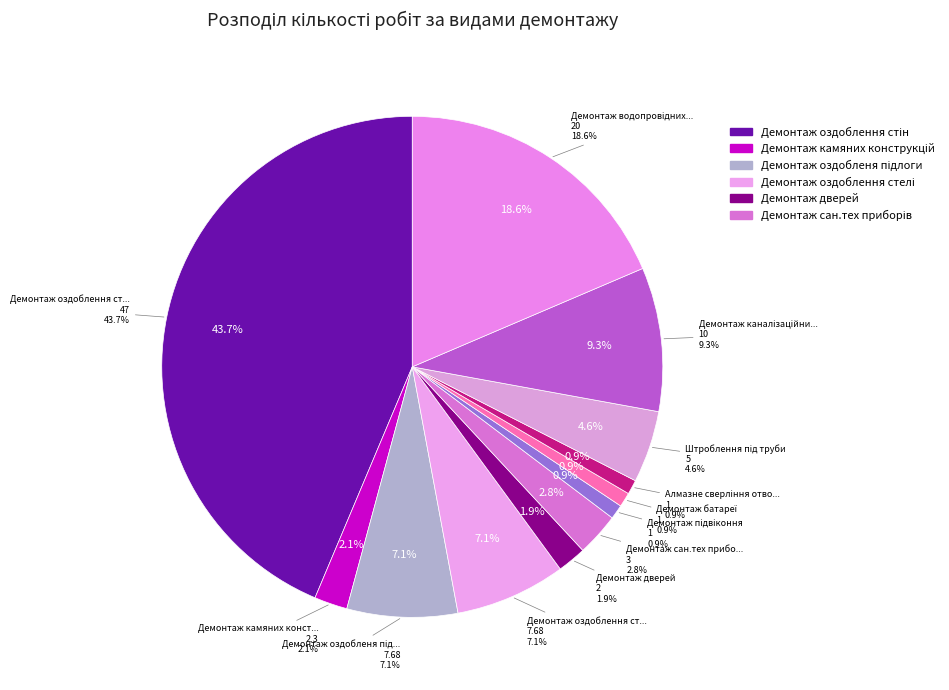

To the nearest percent, what percentage of the pie is Демонтаж водопровідних труб?

19%